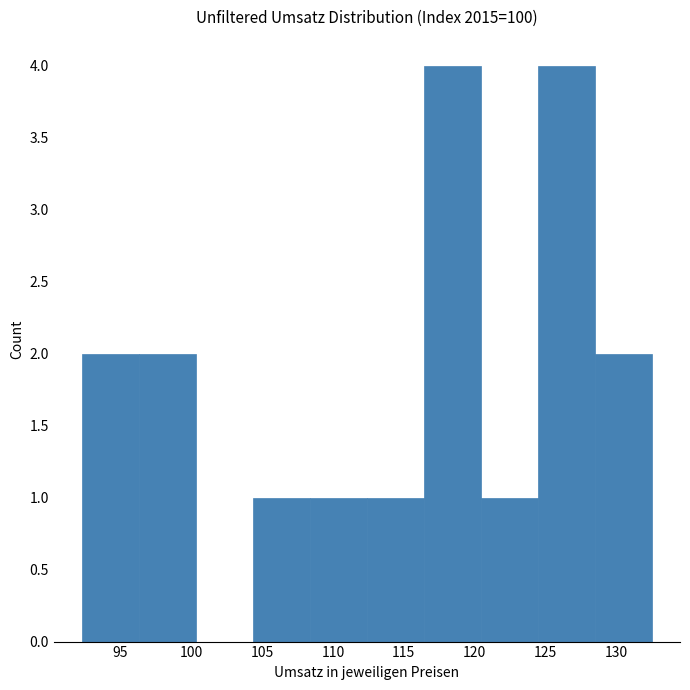

Reading left to right, list every bar in this chart as the range it spans on the x-axis followed by its height. Neither the bar edges nor the heights are printed on the chart, so give them approximately, as read against the axes.

92.5 to 96.5: 2
96.5 to 100.5: 2
100.5 to 104.5: 0
104.5 to 108.5: 1
108.5 to 112.5: 1
112.5 to 116.5: 1
116.5 to 120.5: 4
120.5 to 124.5: 1
124.5 to 128.5: 4
128.5 to 132.5: 2